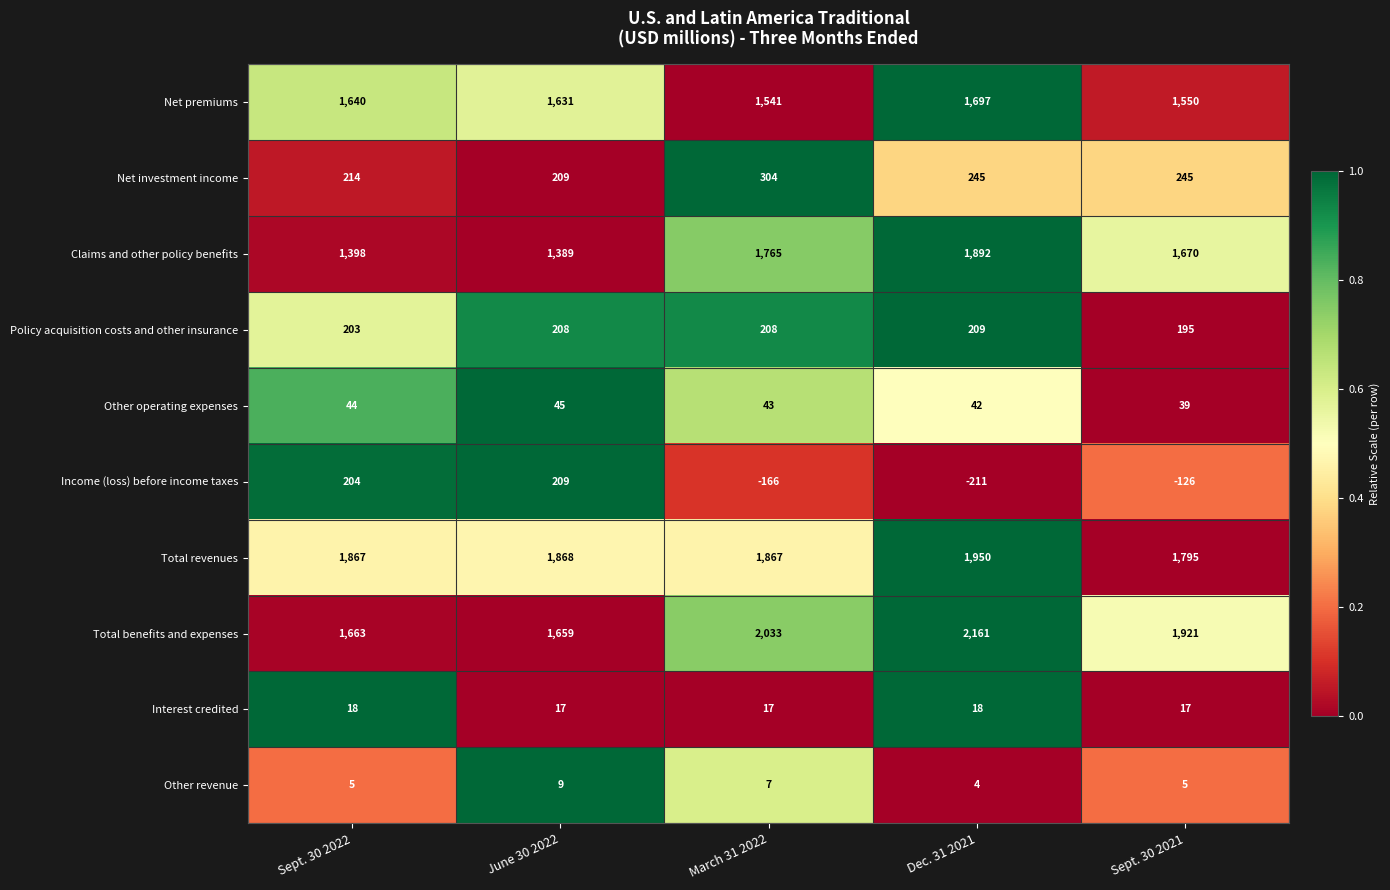

Which series has the largest total across all categories?

Total benefits and expenses